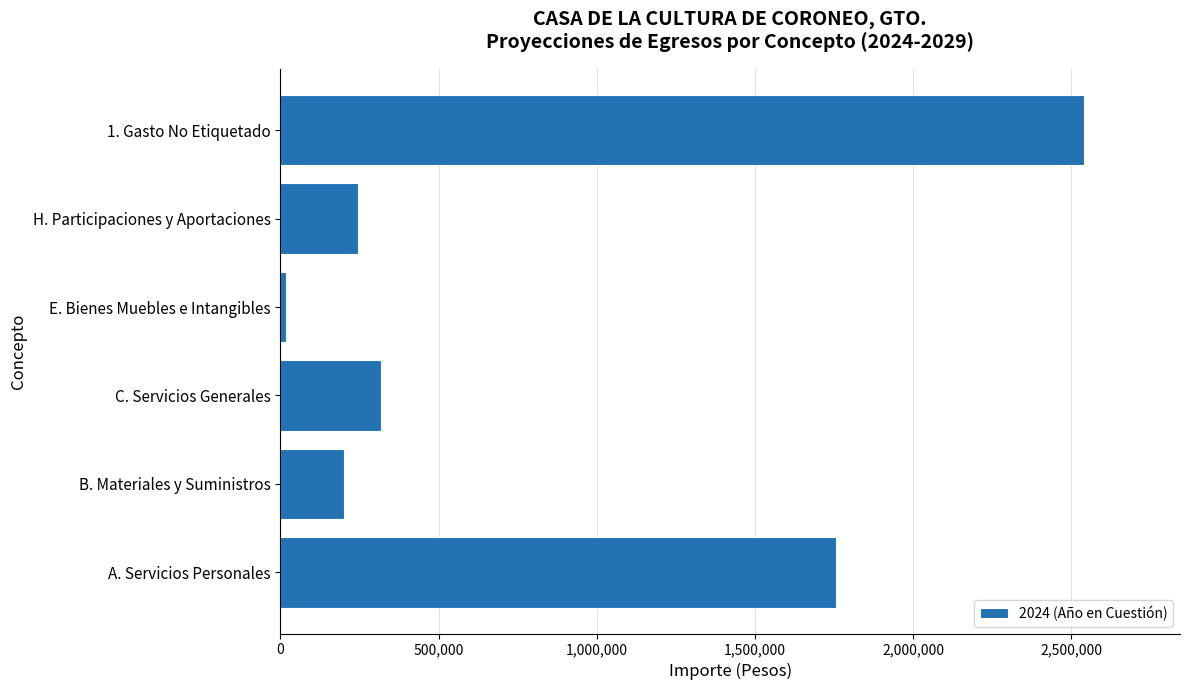

Which category has the lowest value across all series?

E. Bienes Muebles e Intangibles